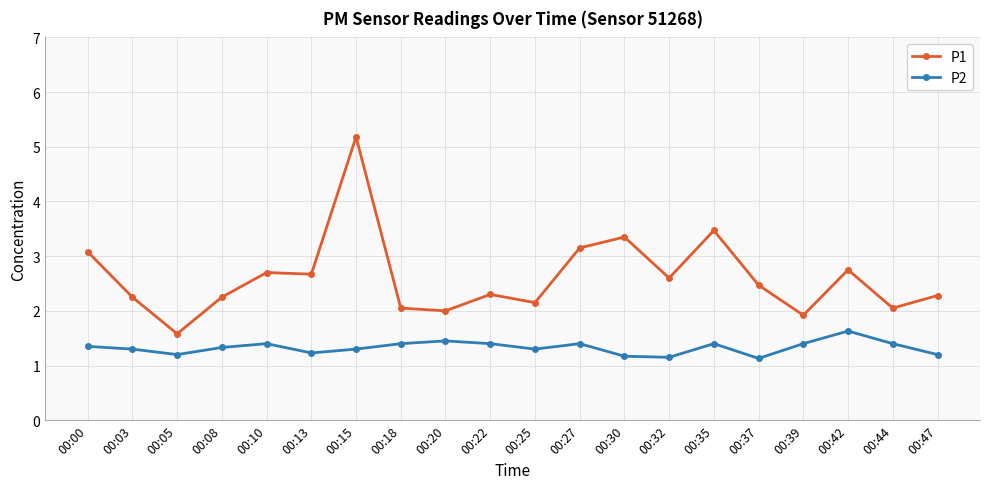

True or false: P2 has more than 1 interior local peaks.

True